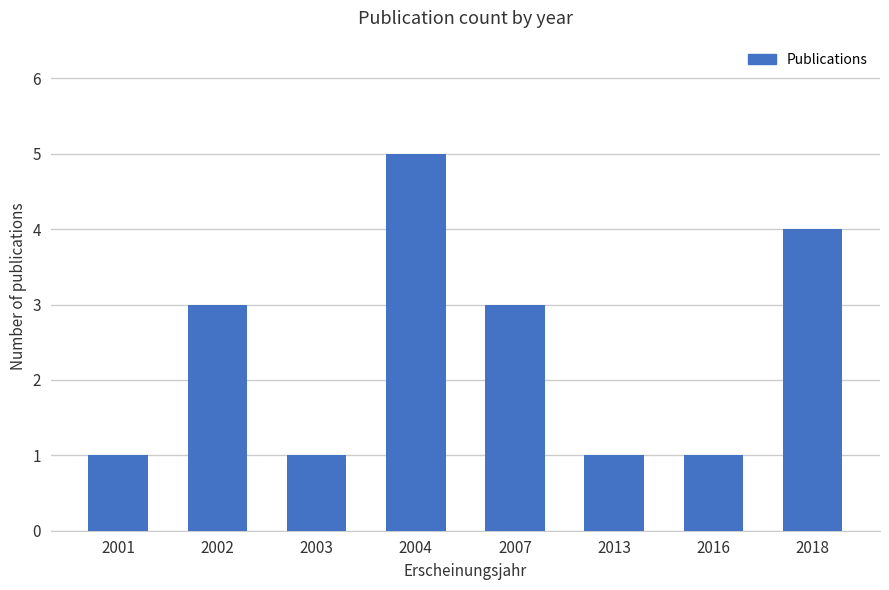

What is the value of the 4th bar from the left?

5